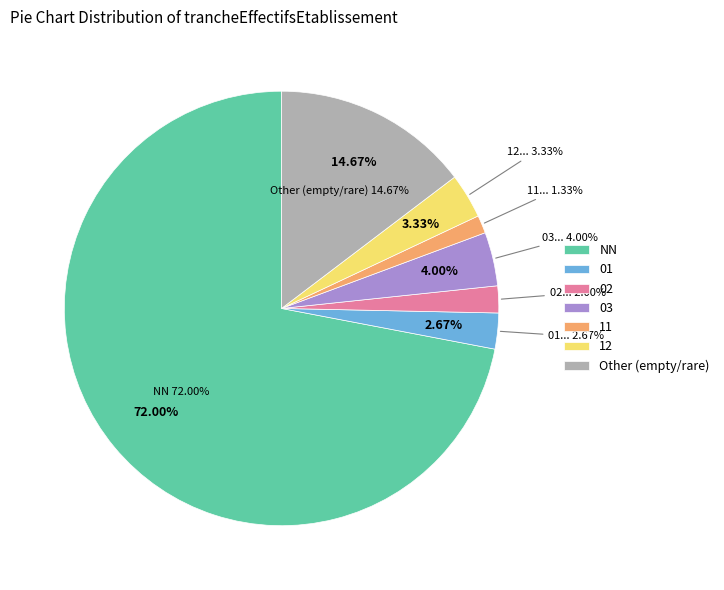

How many segments does this pie chart have?

7